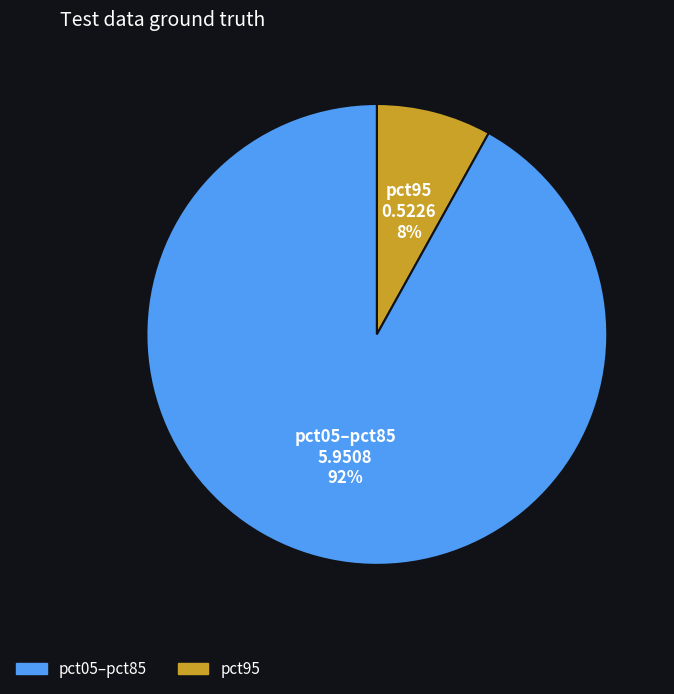

Is there a majority slice in this chart?

Yes